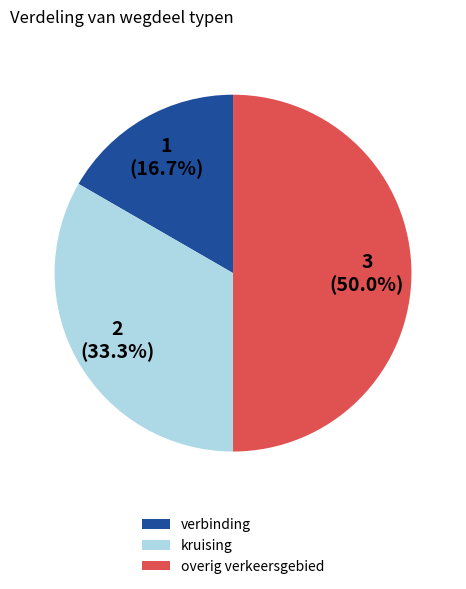

To the nearest percent, what percentage of the pie is verbinding?

17%